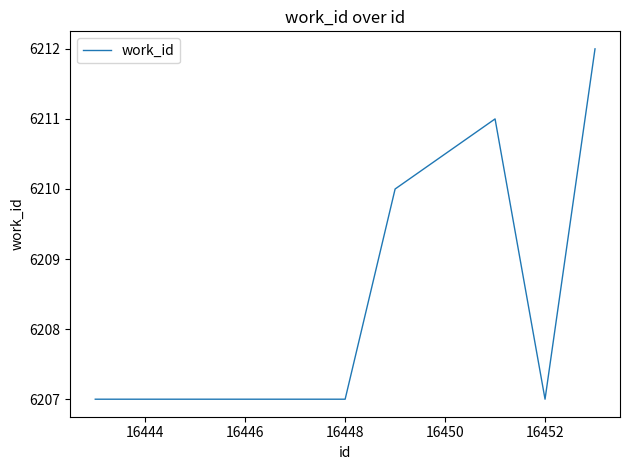

What is the difference between the maximum and minimum values?

5